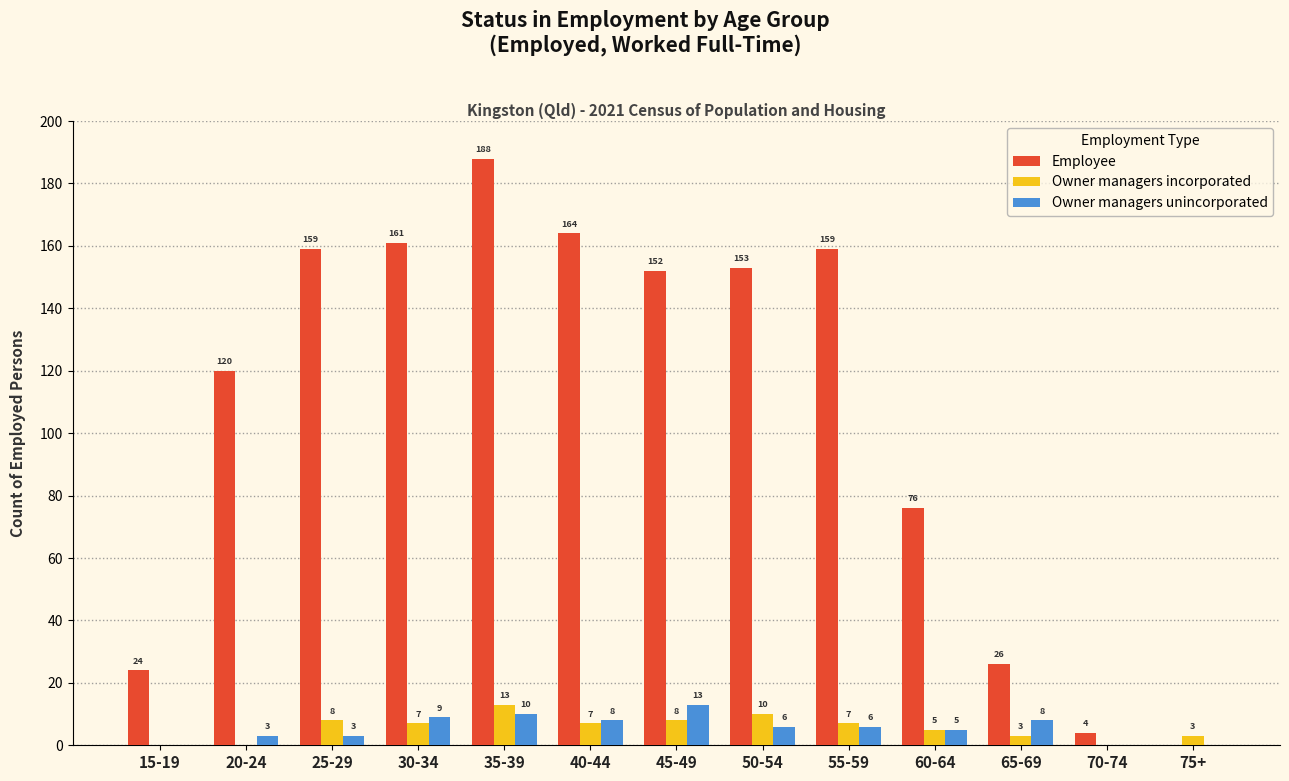

Between 45-49 and 75+, which series saw the biggest shift?

Employee